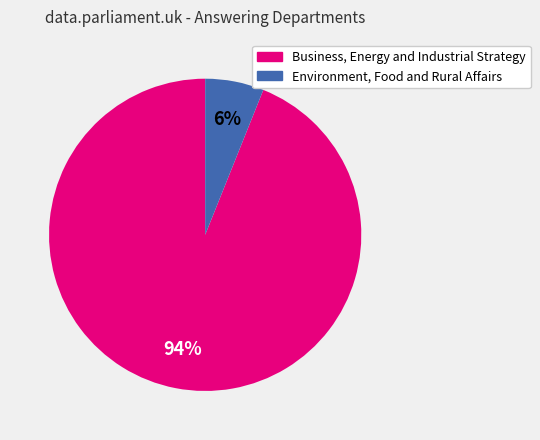

Rank the categories by value from lowest to highest.

Environment, Food and Rural Affairs, Business, Energy and Industrial Strategy